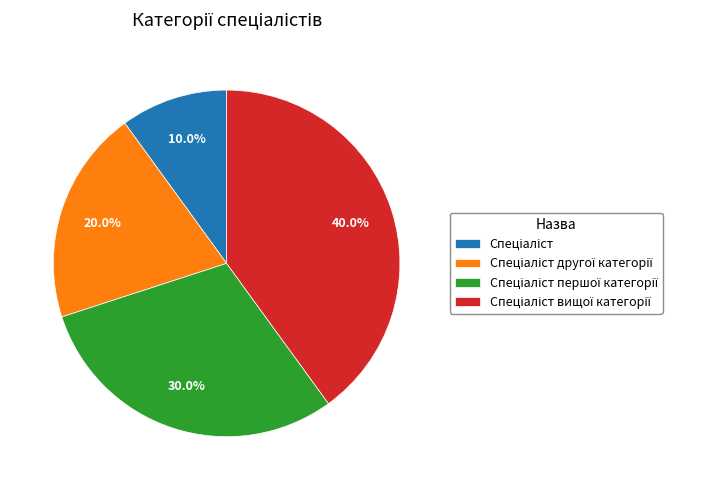

Does any single category account for the majority?

No